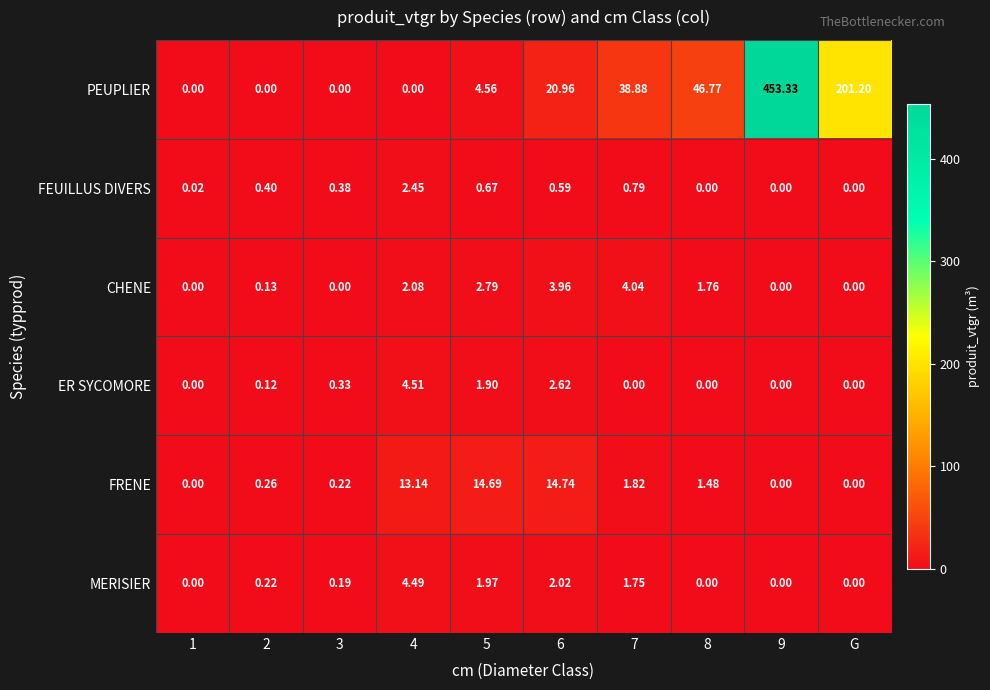

At which label is PEUPLIER closest to 226?

G